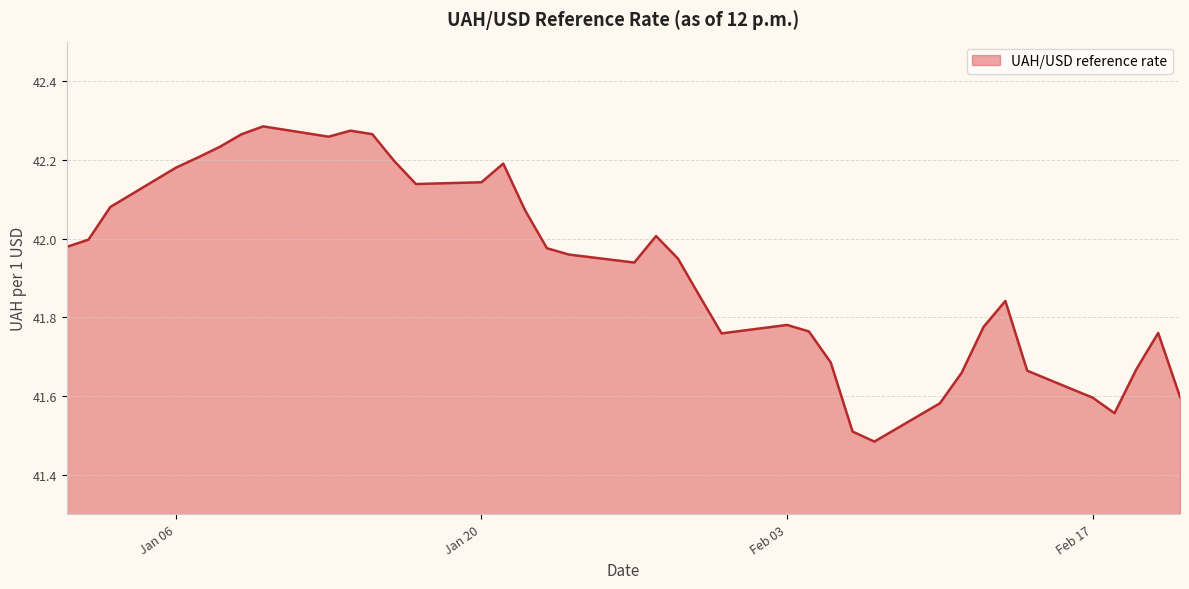

What is the difference between the maximum and minimum values?

0.8